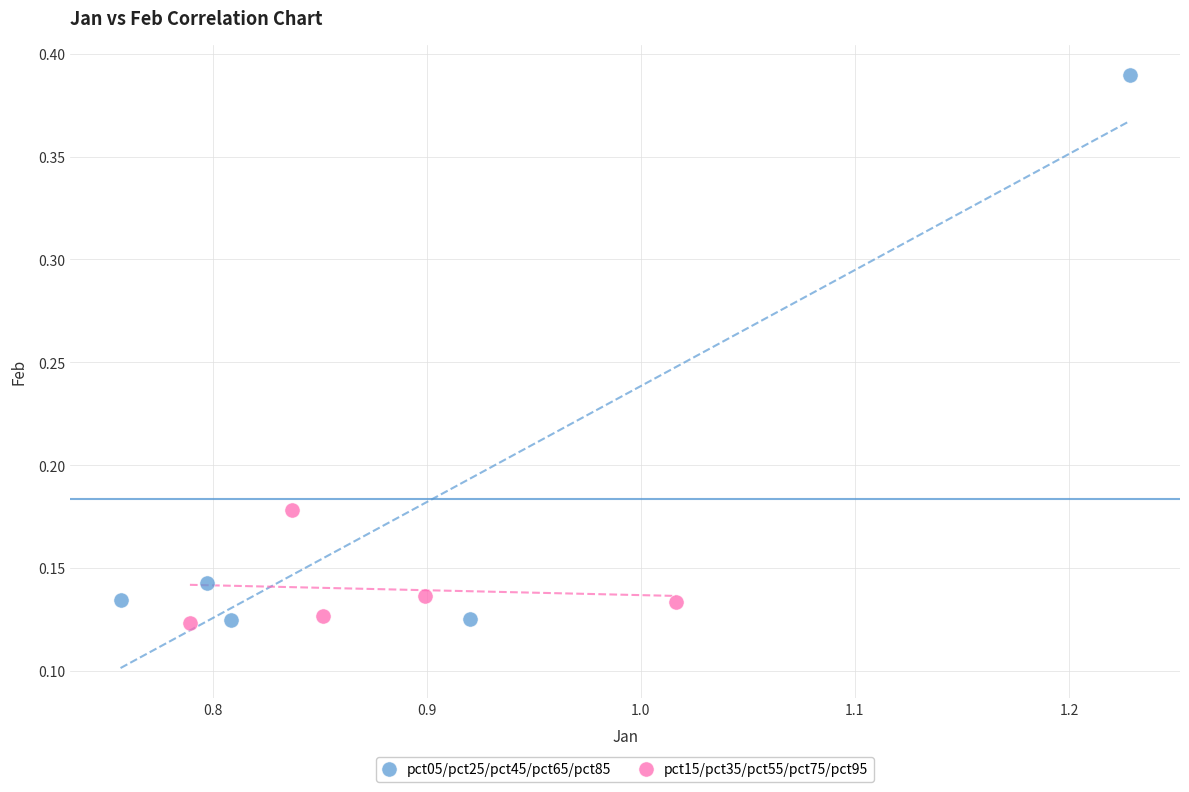

Which series has the largest Y range (max minus min)?

pct05/pct25/pct45/pct65/pct85